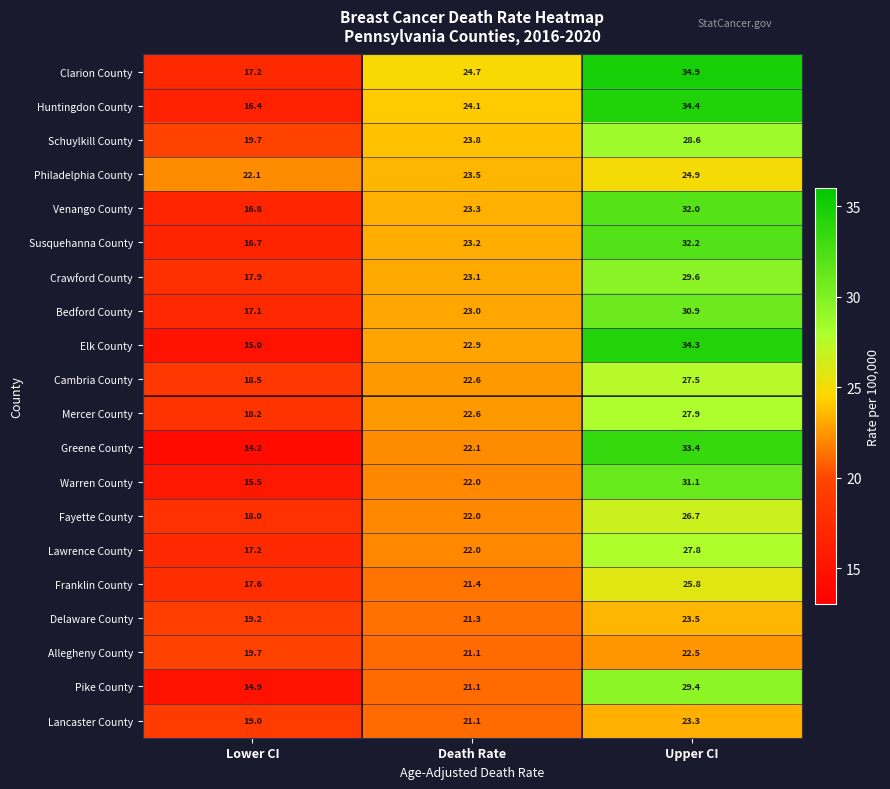

What is the sum of all Warren County values?

68.6